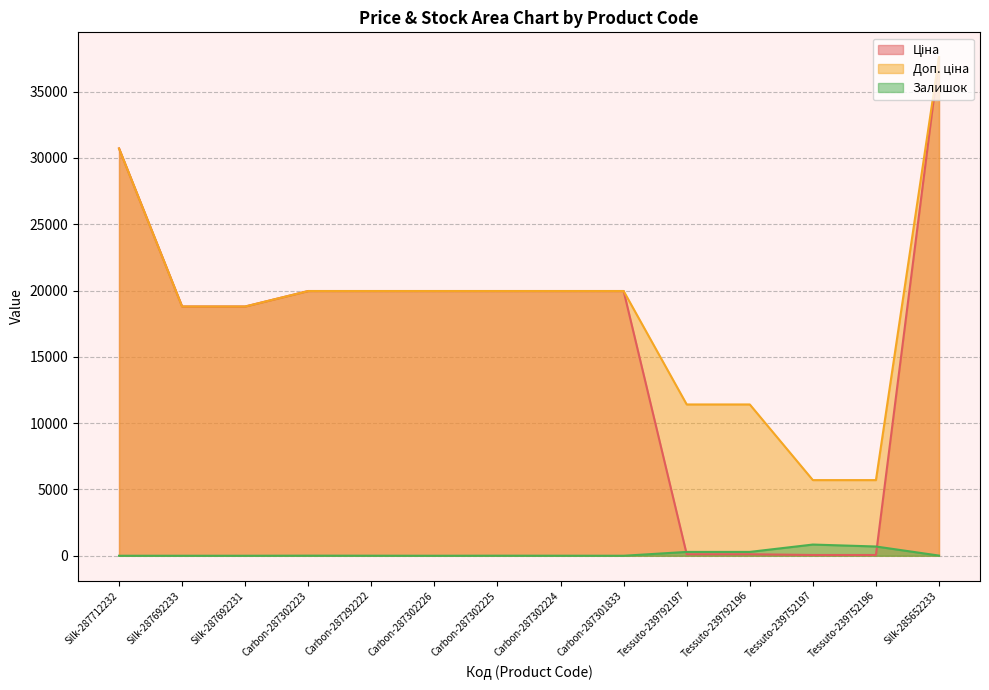

What is the difference between the highest and lowest values at Tessuto-239752196?

5647.9